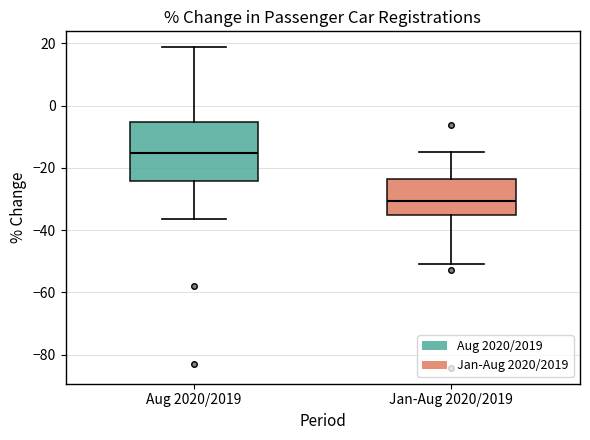

Which box has the lowest median line?

Jan-Aug 2020/2019